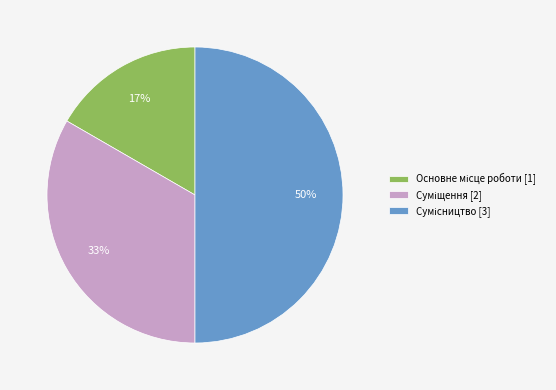

To the nearest percent, what is the difference between the largest and smallest slice percentages?

33%